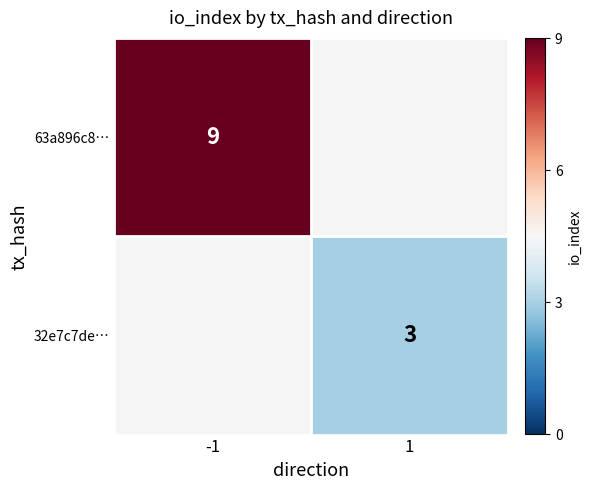

Count the number of data series in this chart.

2